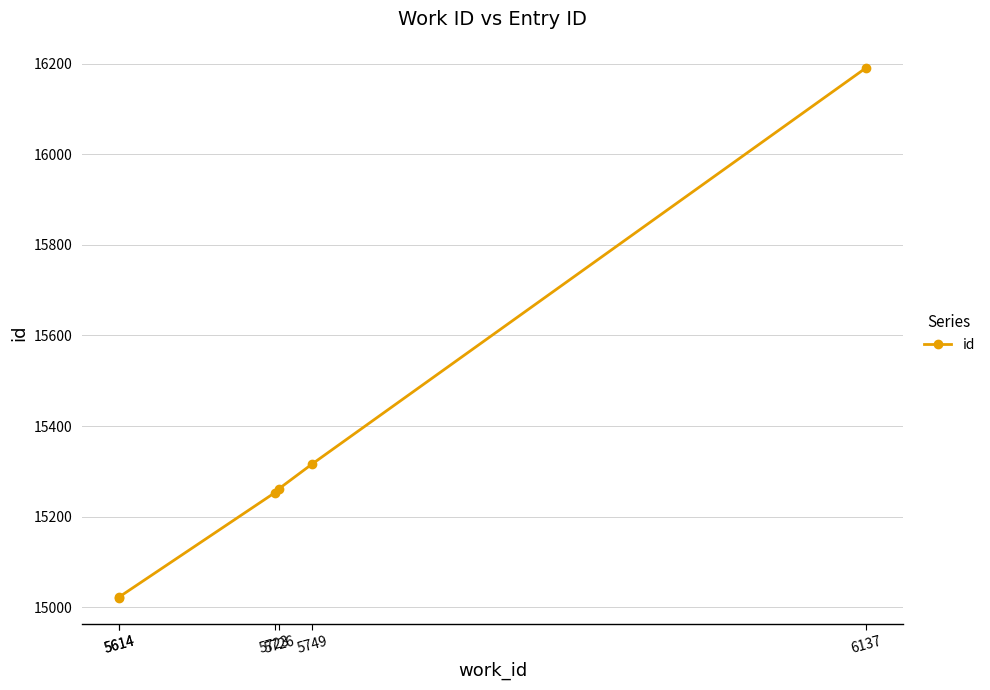

What is the difference between the maximum and minimum values?

1169